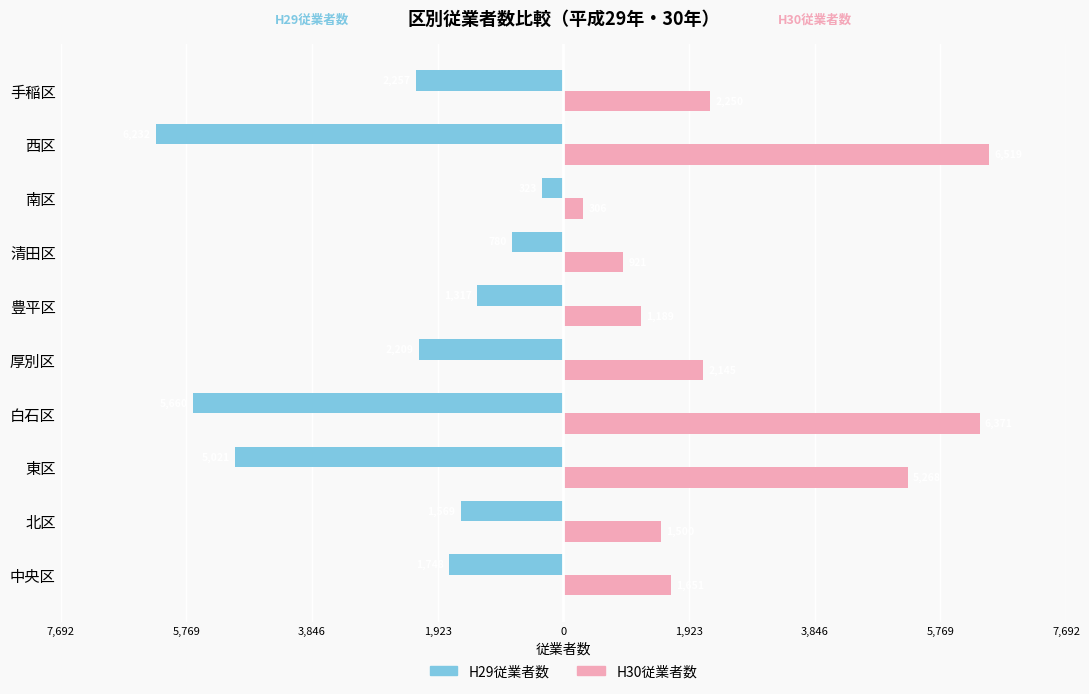

What are all the series names shown in the legend?

H29従業者数, H30従業者数